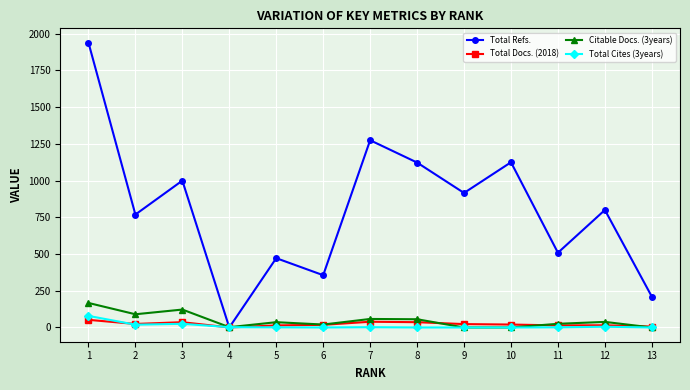

What is the highest value of the Total Refs. series?

1940